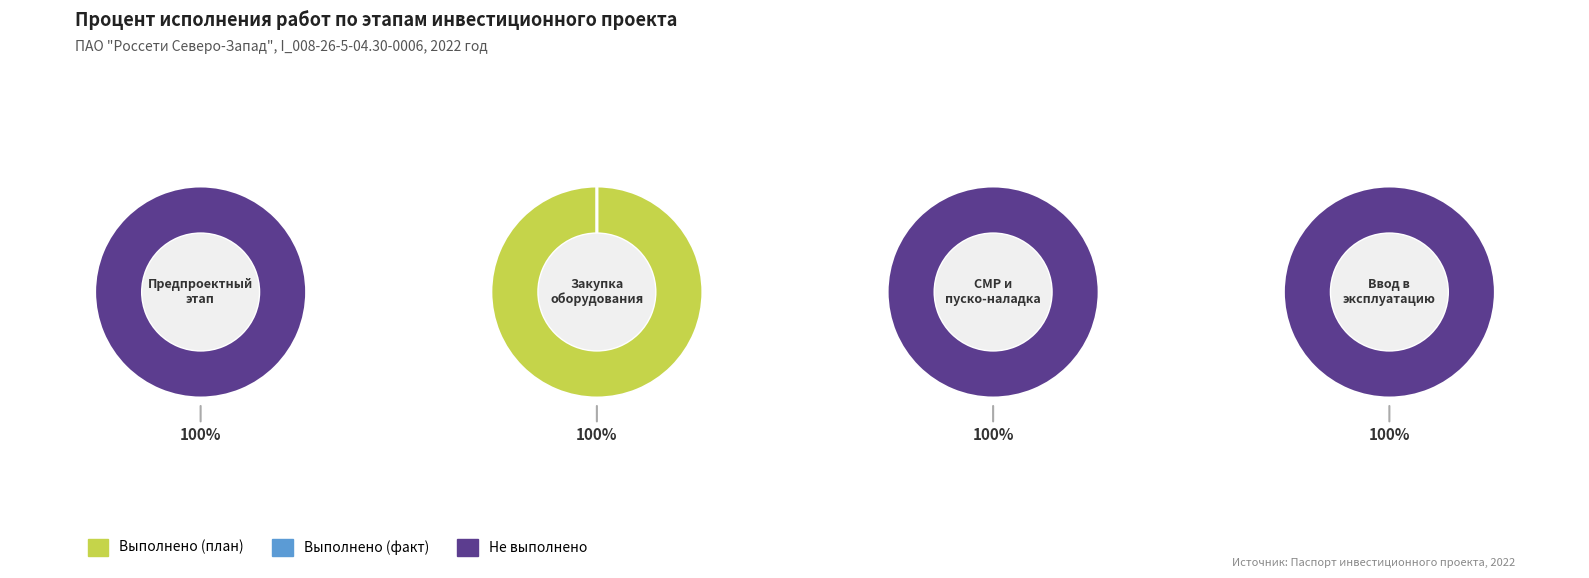

What is the difference between the highest and lowest values at 3?

100